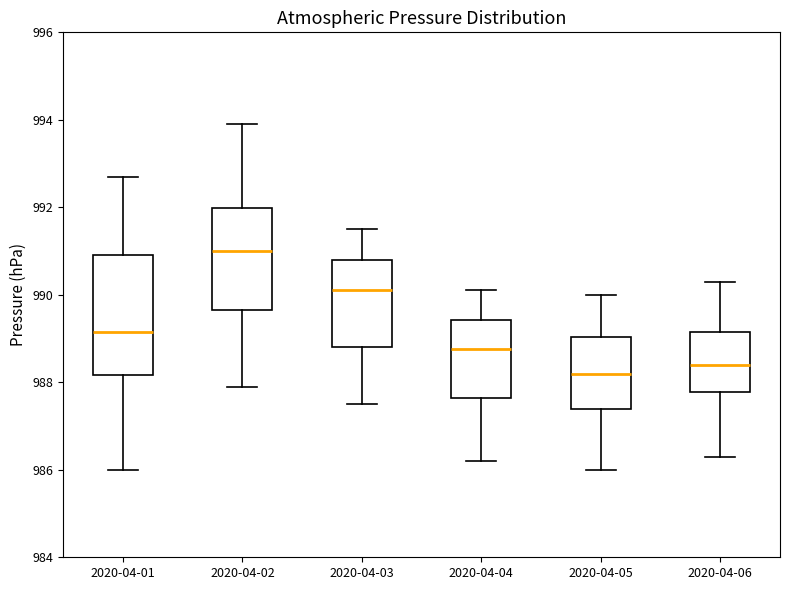

Where does the lower whisker of the box for 2020-04-02 end on the y-axis? The values are not printed on the chart, so give them approximately, as read against the axis.

988.0